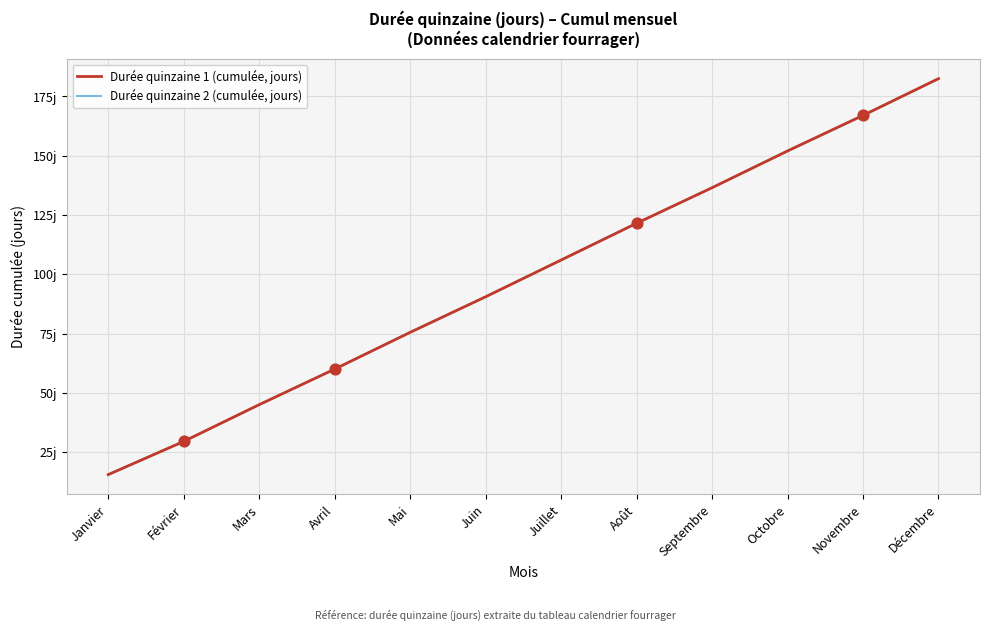

At which category is the sum across all series the highest?

Décembre